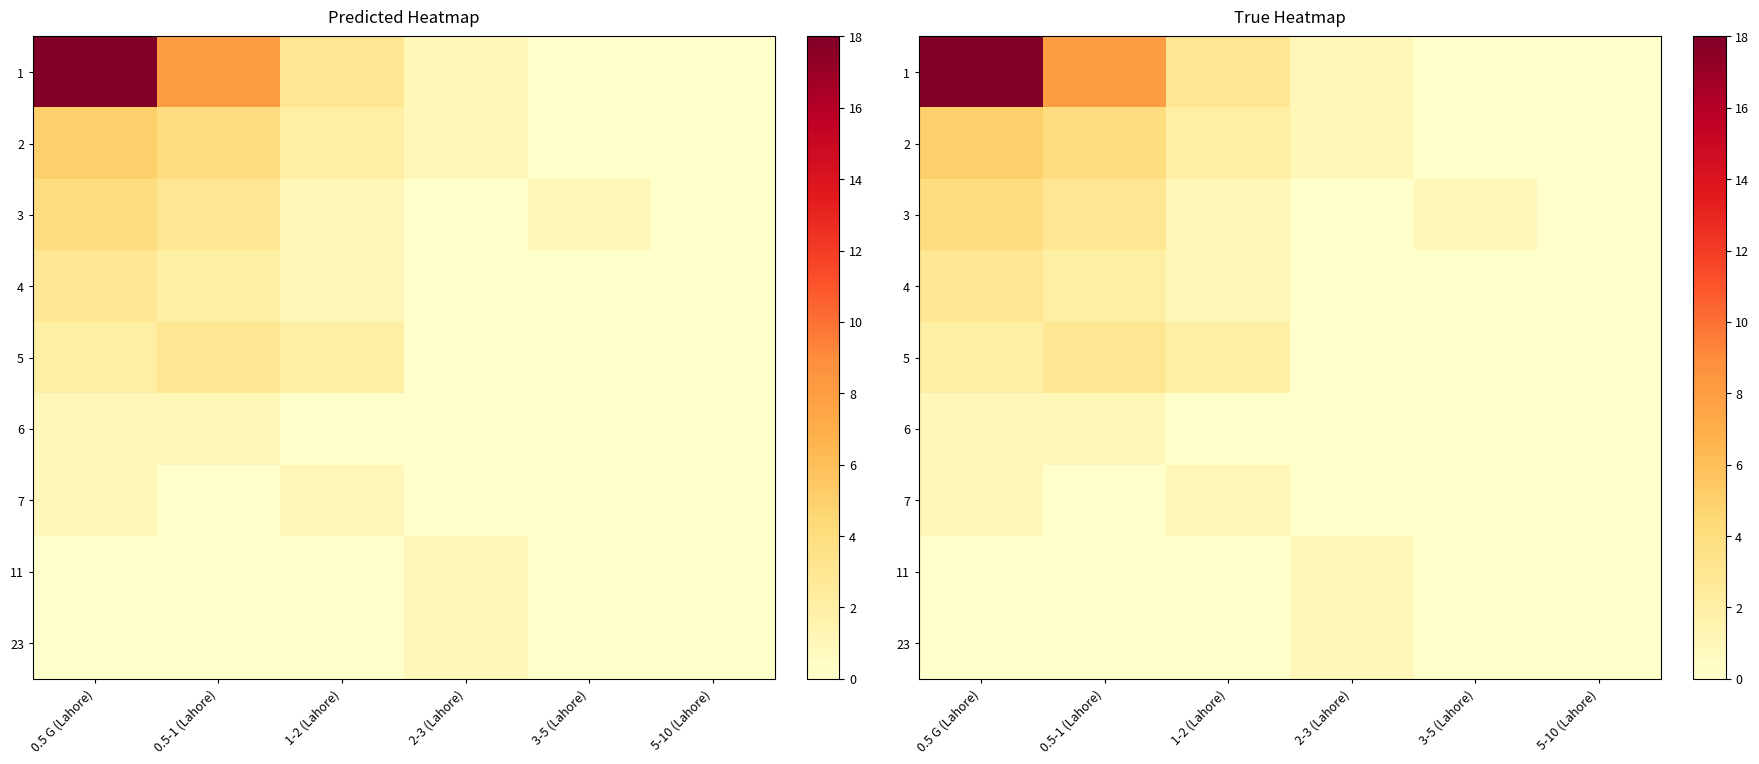

At which category does the chart reach its peak across all series?

0.5 G (Lahore)